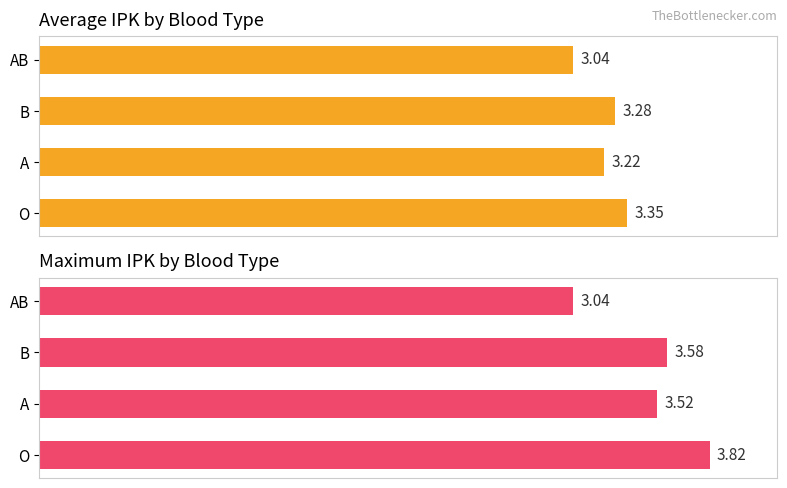

Rank the series by their maximum value, from highest to lowest.

Maximum IPK, Average IPK